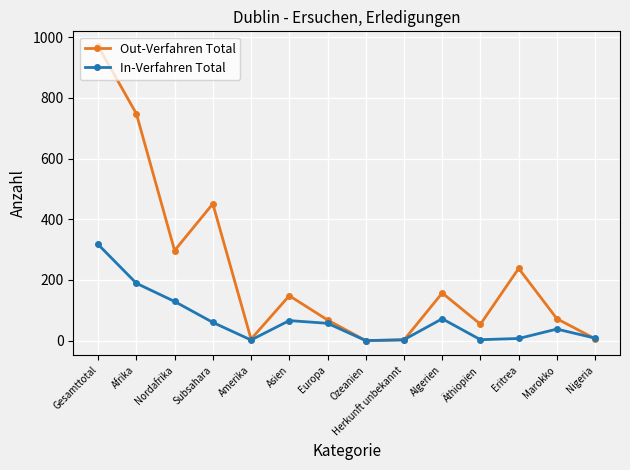

Which series has the widest spread of values?

Out-Verfahren Total